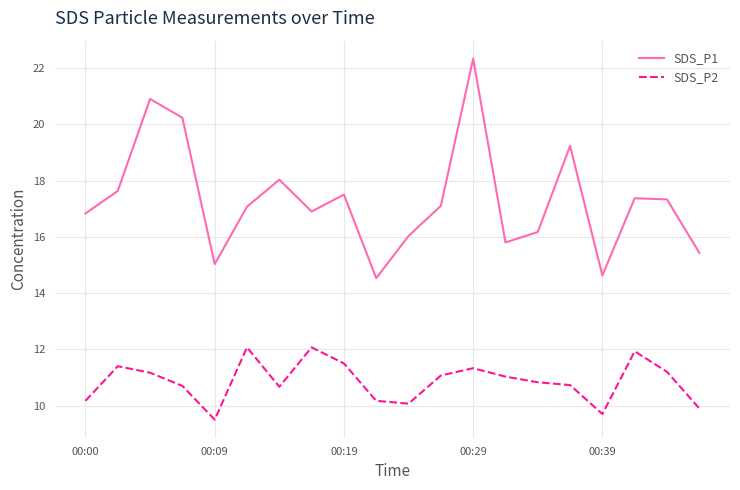

In SDS_P1, how many points are higher than both neighbors (excluding endpoints)?

6